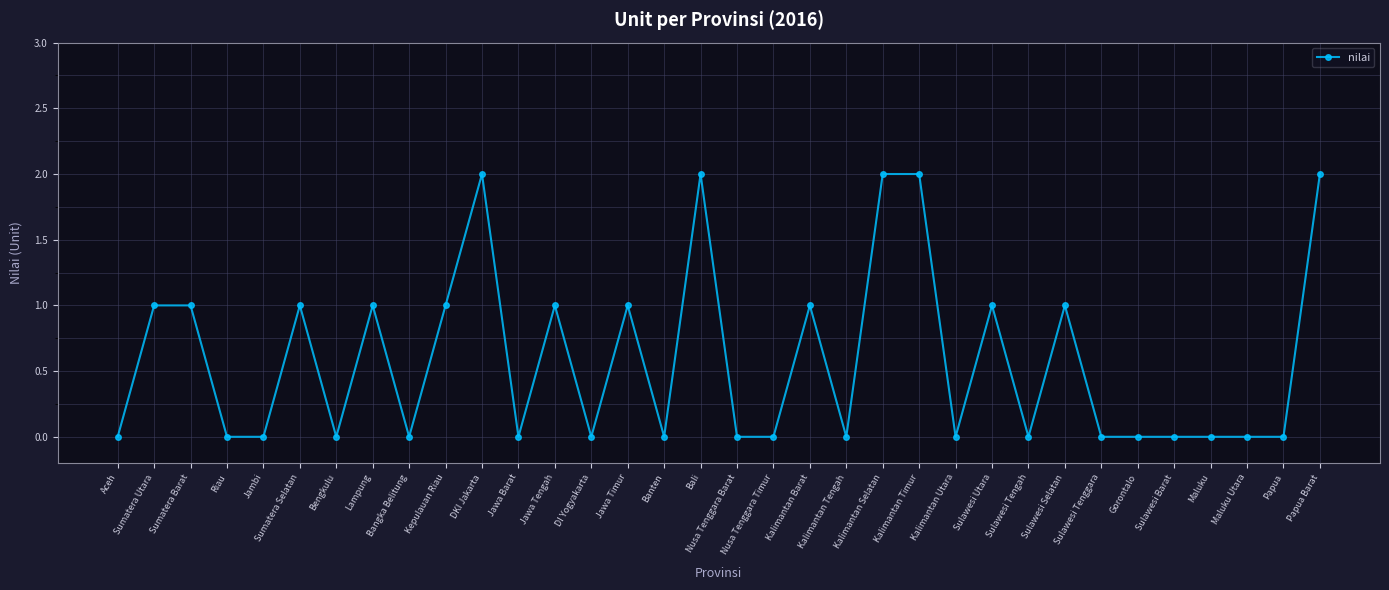

What is the change in value from Aceh to Kalimantan Timur?

+2